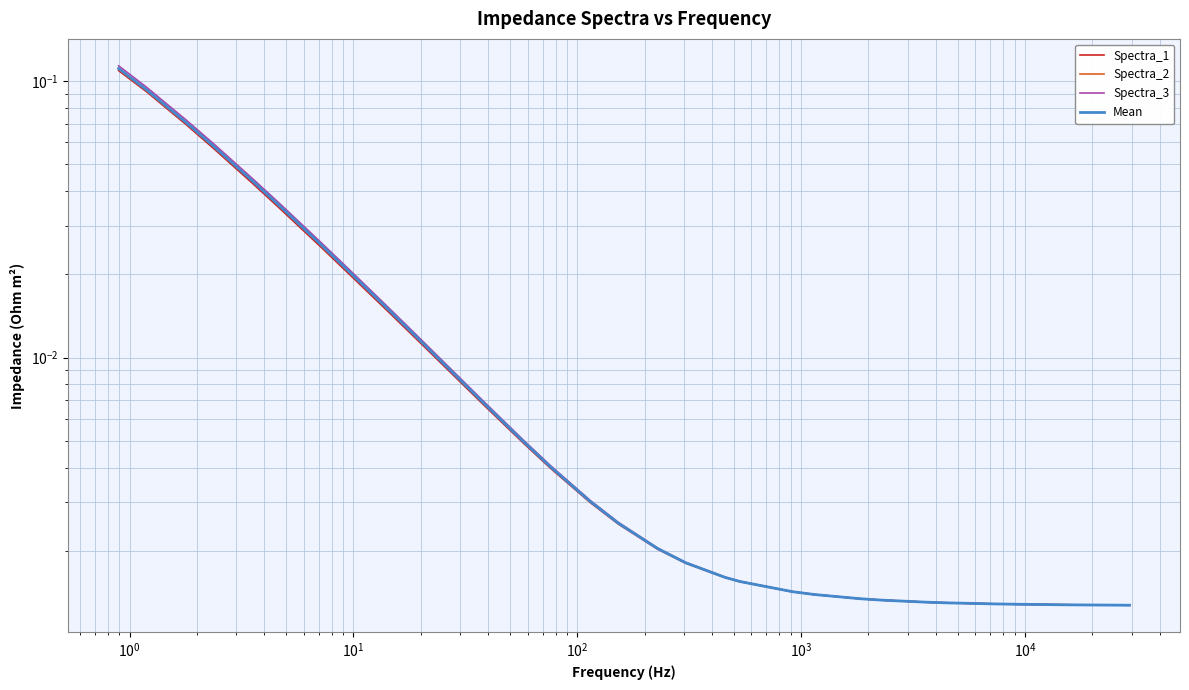

How many lines are shown in the chart?

4